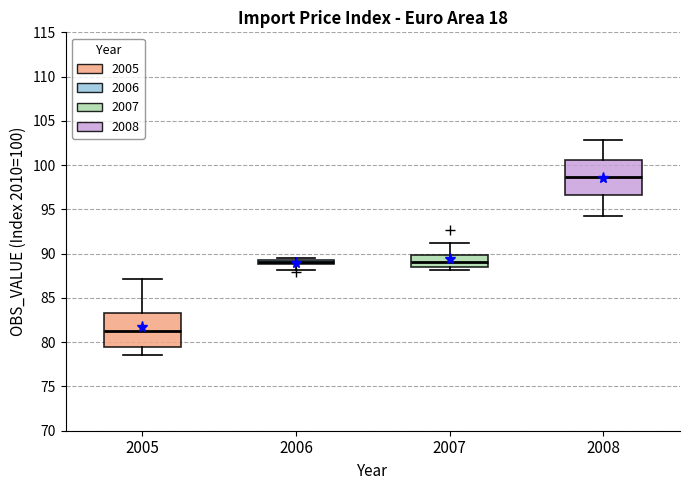

Which box has the lowest median line?

2005